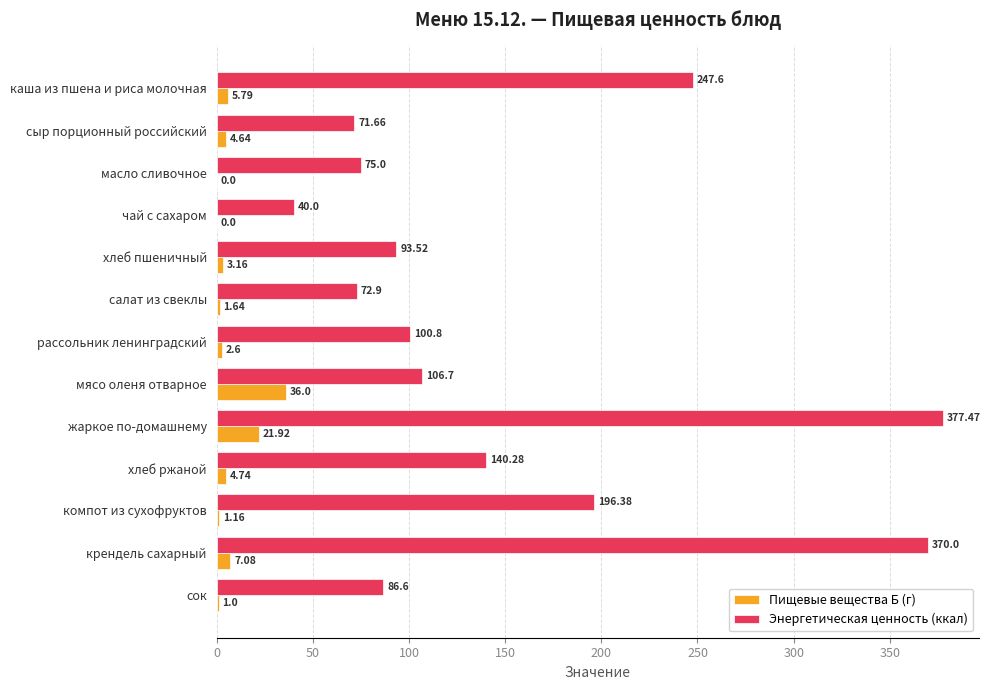

What is the total value across all series at жаркое по-домашнему?

399.4